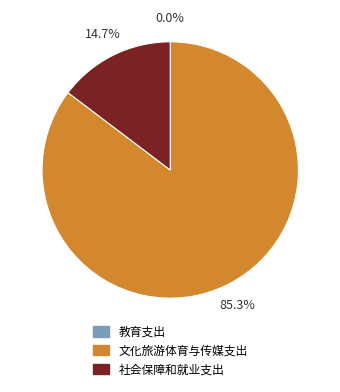

Which slice is the largest?

文化旅游体育与传媒支出